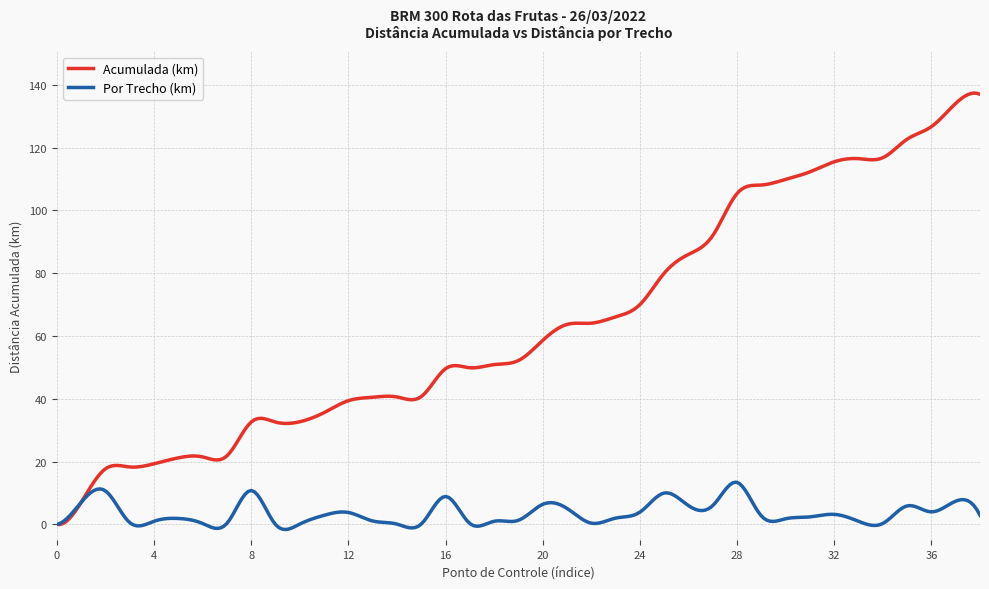

Which series has the largest range (max minus min)?

Acumulada (km)